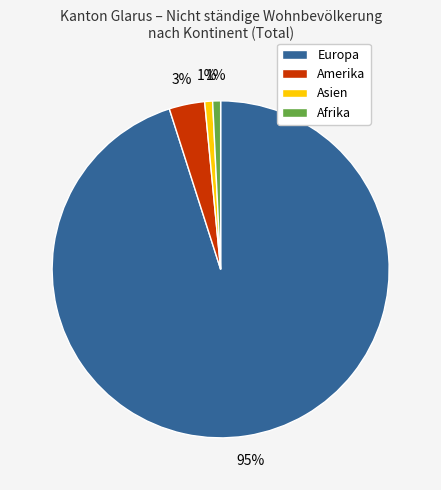

How many slices are in this pie chart?

4